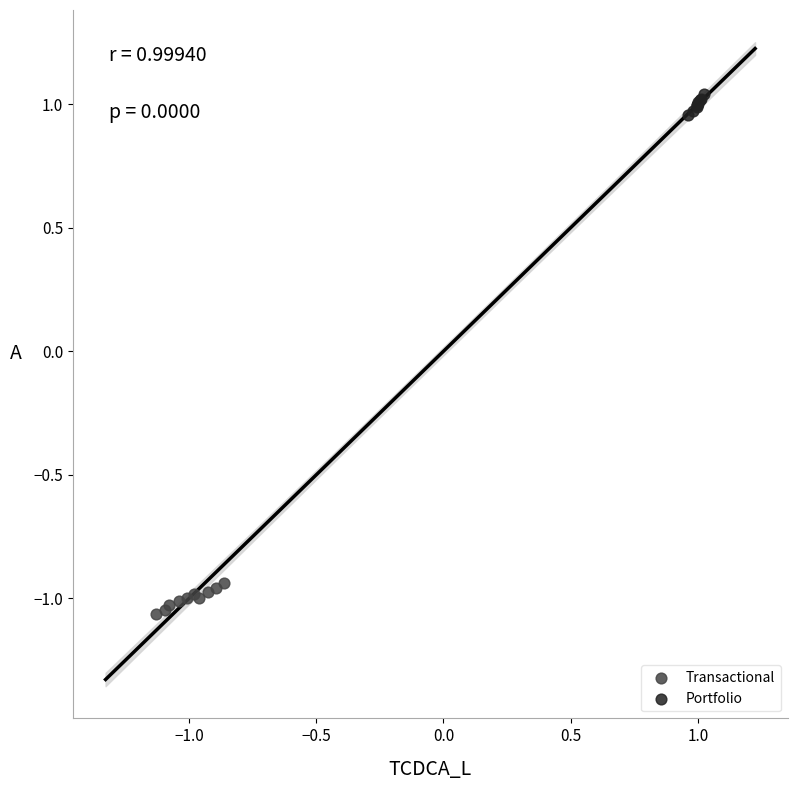

Which series contains the highest Y value?

Portfolio